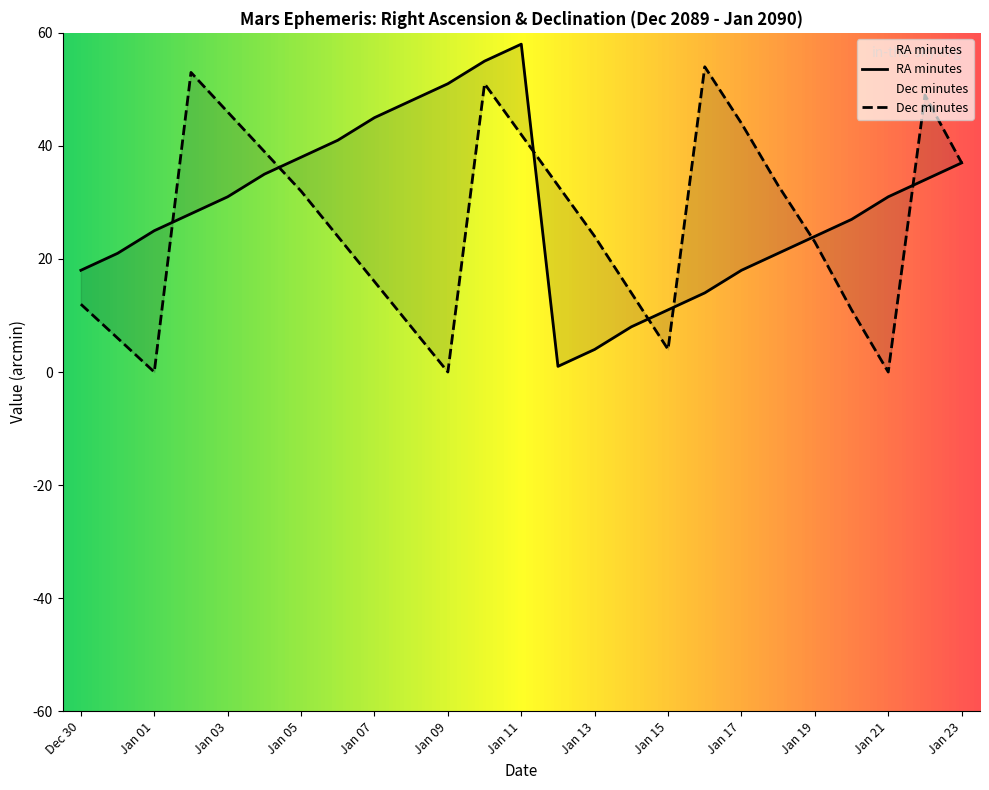

Which series changed the most between Jan 06 and Jan 14?

RA_min_val